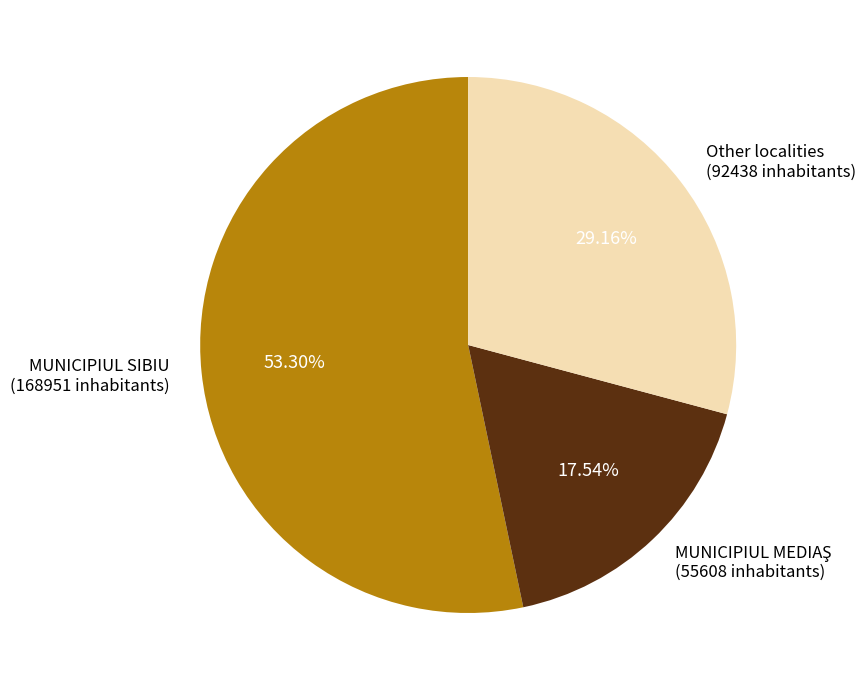

Does MUNICIPIUL SIBIU (168951 inhabitants) represent more than half of the total?

Yes